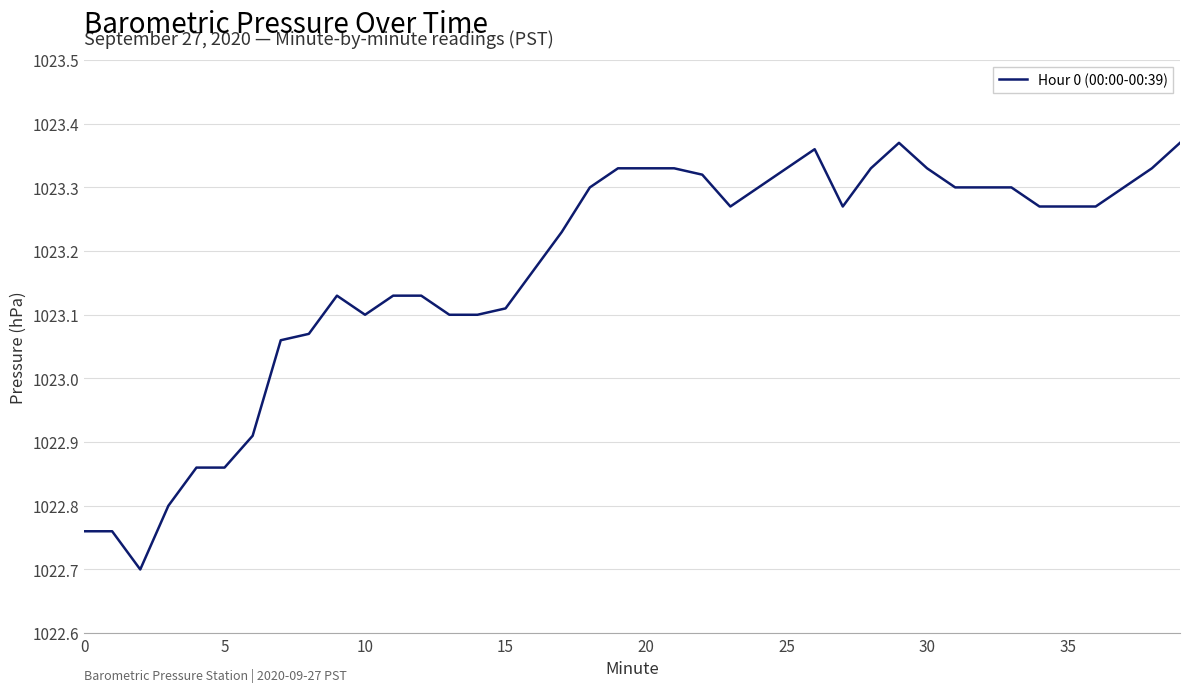

What is the smallest value displayed?

1022.7